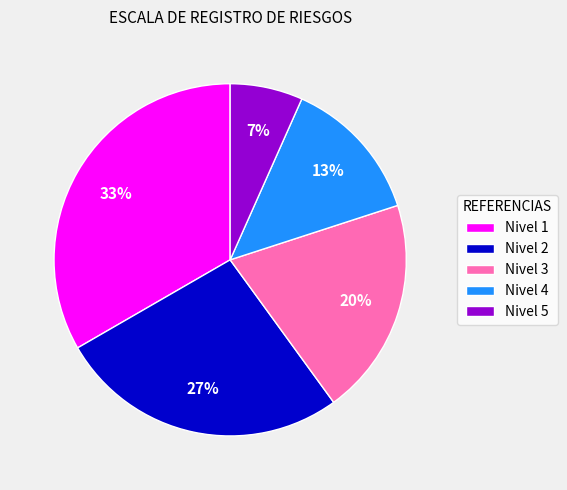

True or false: Nivel 5 accounts for 7% of the total.

True